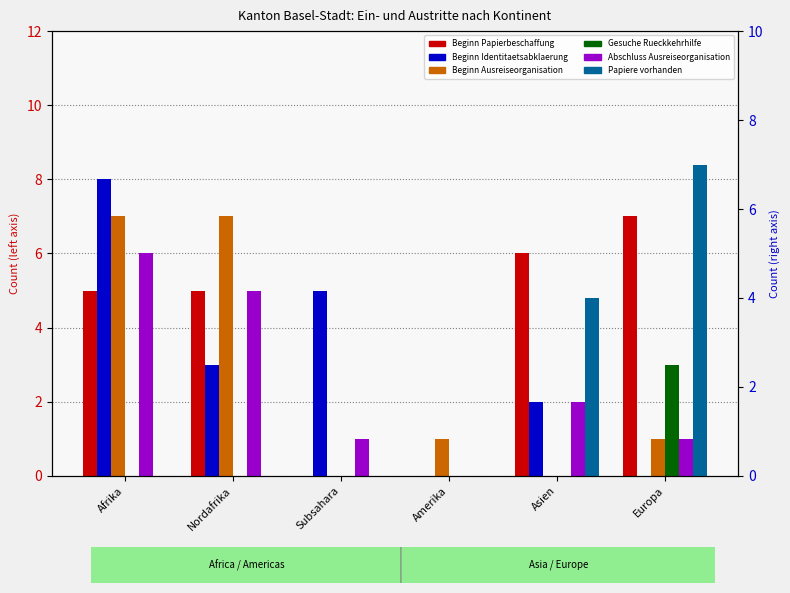

What is the maximum value shown in the chart?

8